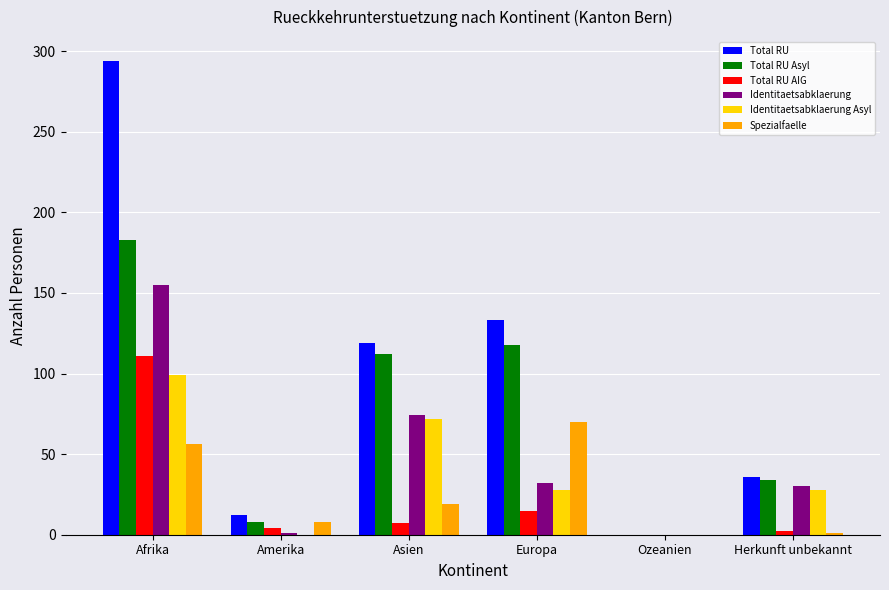

What is the maximum value shown in the chart?

294